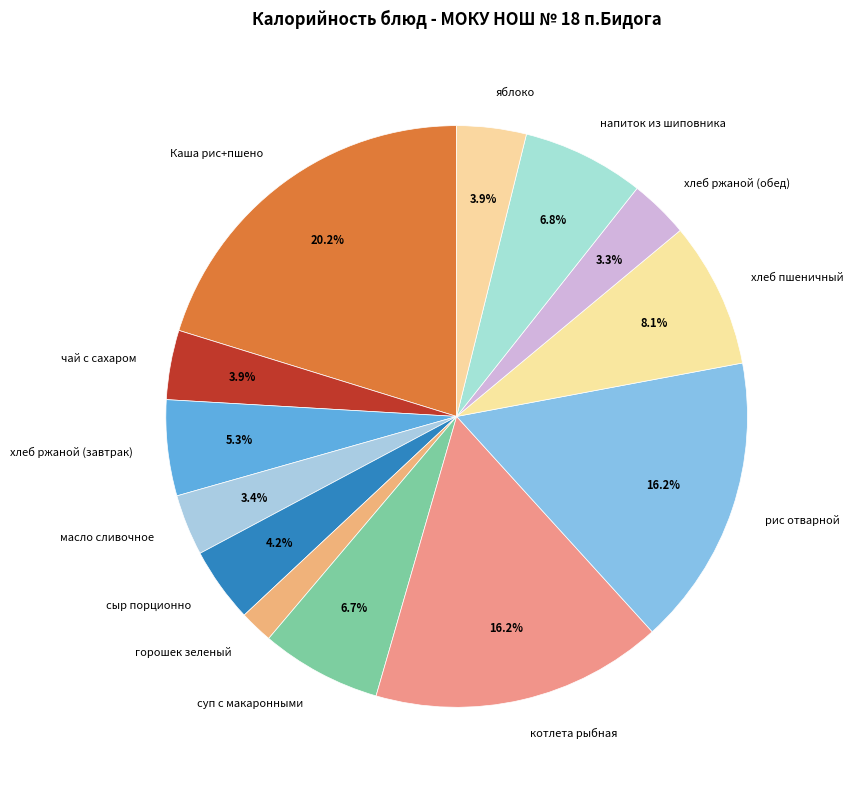

To the nearest percent, what is the combined percentage of суп с макаронными and котлета рыбная?

23%